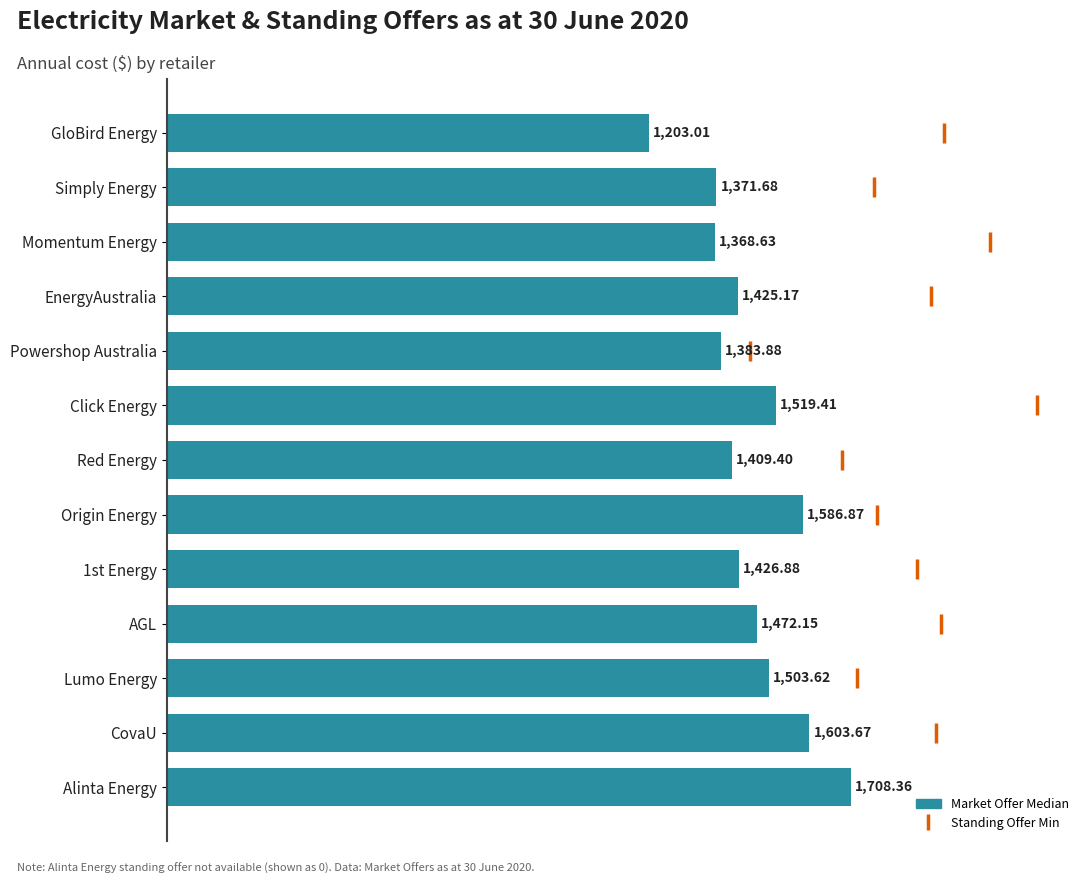

What is the ratio of the value at Powershop Australia to the value at 1st Energy?

1.0